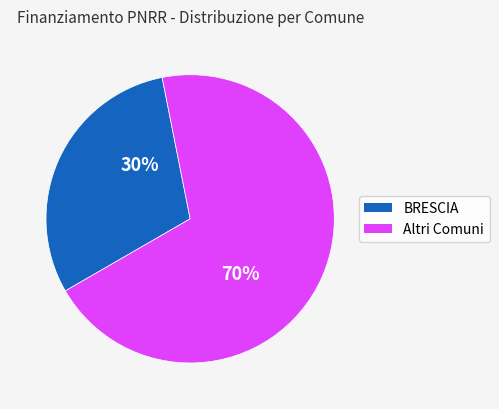

Is the sum of BRESCIA and Altri Comuni greater than half?

Yes